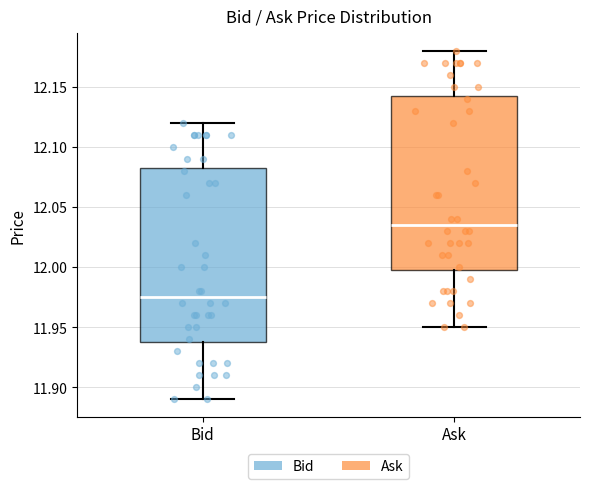

Reading left to right, transcribe this box plot: for each box, give where its median line is, the range the box spans, and where its two whiskers end, as read against the y-axis. The values are not printed on the chart, so give them approximately, as read against the axis.

Bid: median 11.975, box 11.940 to 12.085, whiskers 11.890 to 12.120
Ask: median 12.035, box 12.000 to 12.145, whiskers 11.950 to 12.180